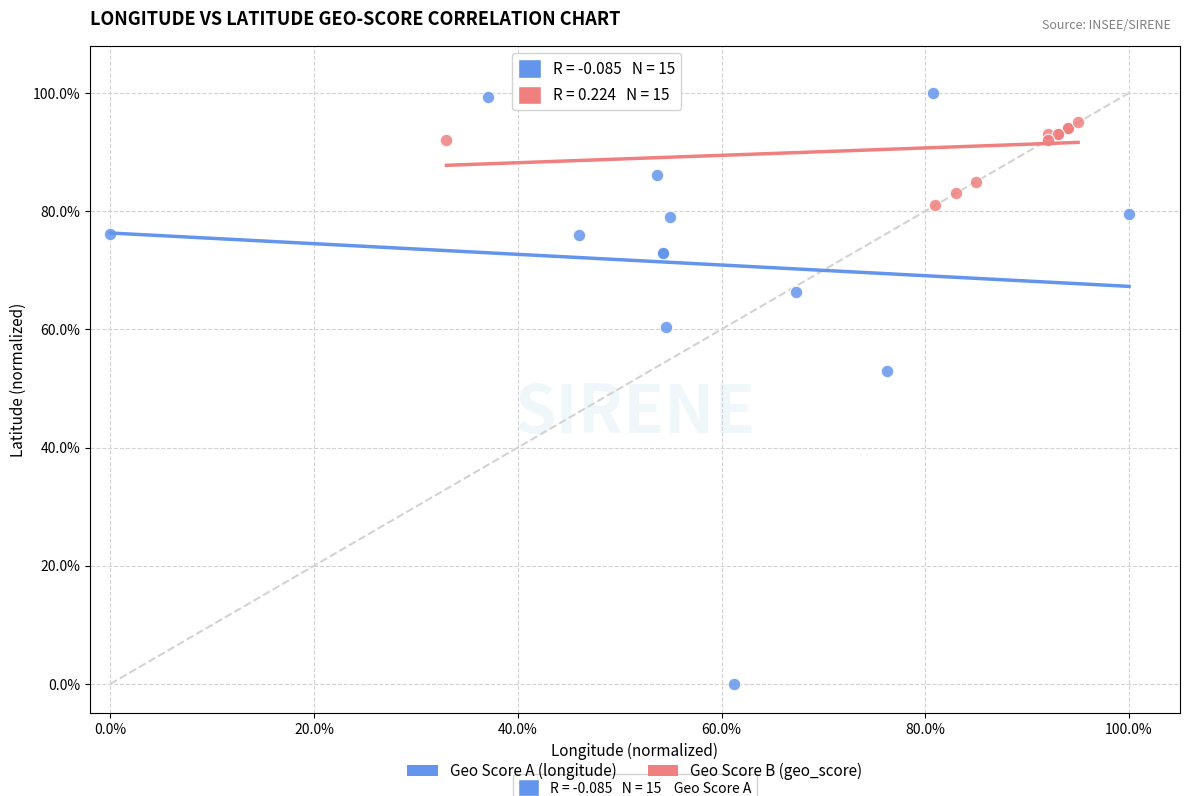

Which series contains the lowest Y value?

Geo Score A (longitude)